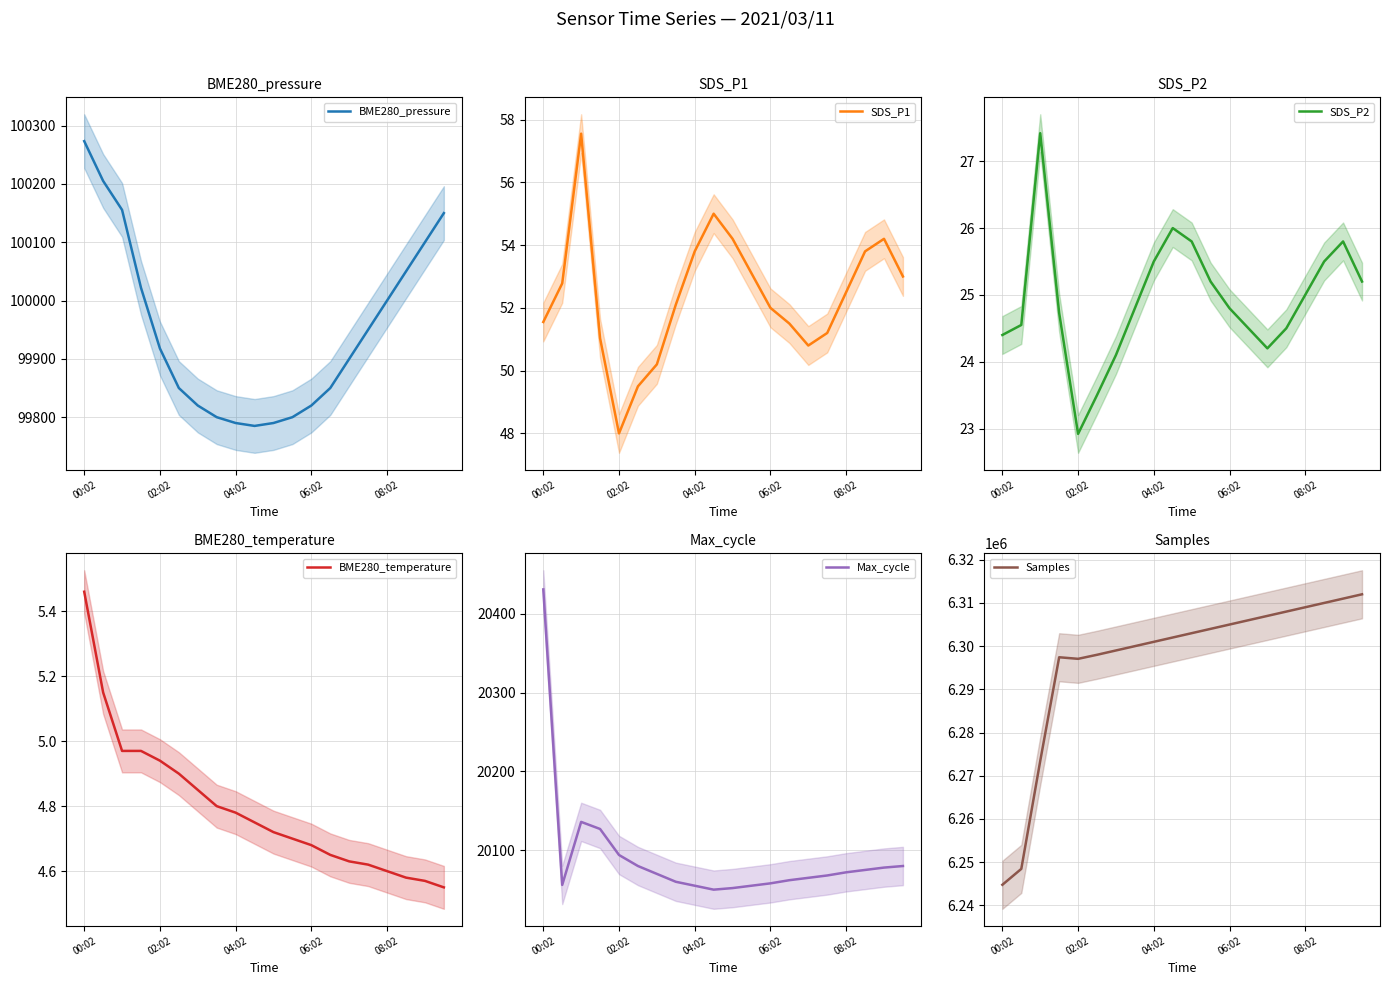

What is the minimum value for BME280_pressure?

99785.0